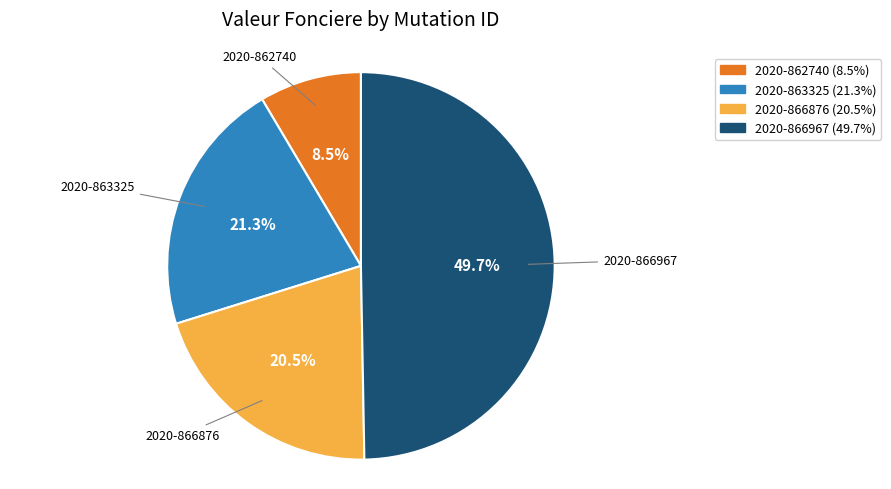

What percentage do 2020-866876 and 2020-863325 together represent?

41.8%